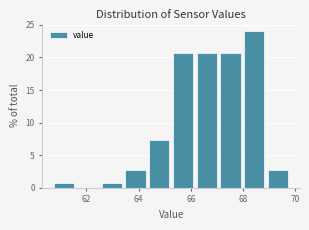

Reading left to right, list every bar in this chart as the range it spans on the x-axis followed by its height. Neither the bar edges nor the heights are printed on the chart, so give them approximately, as read against the axes.

60.8 to 61.6: 0.5
61.6 to 62.6: 0
62.6 to 63.4: 0.5
63.4 to 64.4: 2.5
64.4 to 65.2: 7.5
65.2 to 66.2: 20.5
66.2 to 67.0: 20.5
67.0 to 68.0: 20.5
68.0 to 68.8: 24.0
68.8 to 69.8: 2.5